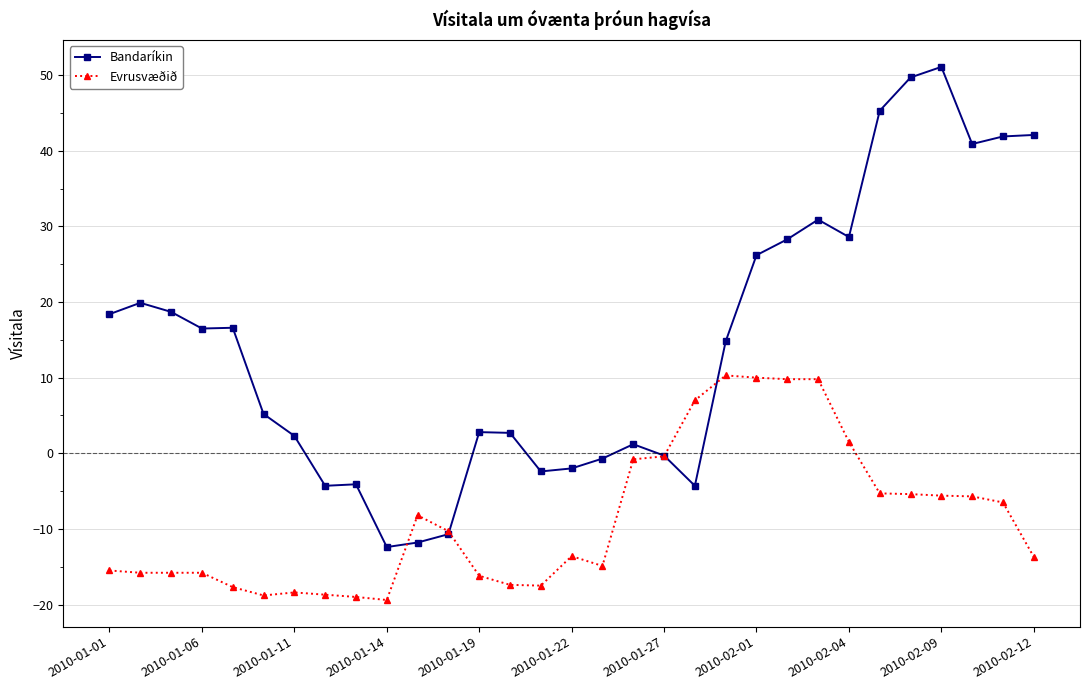

True or false: Evrusvæðið has more than 0 interior local peaks.

True